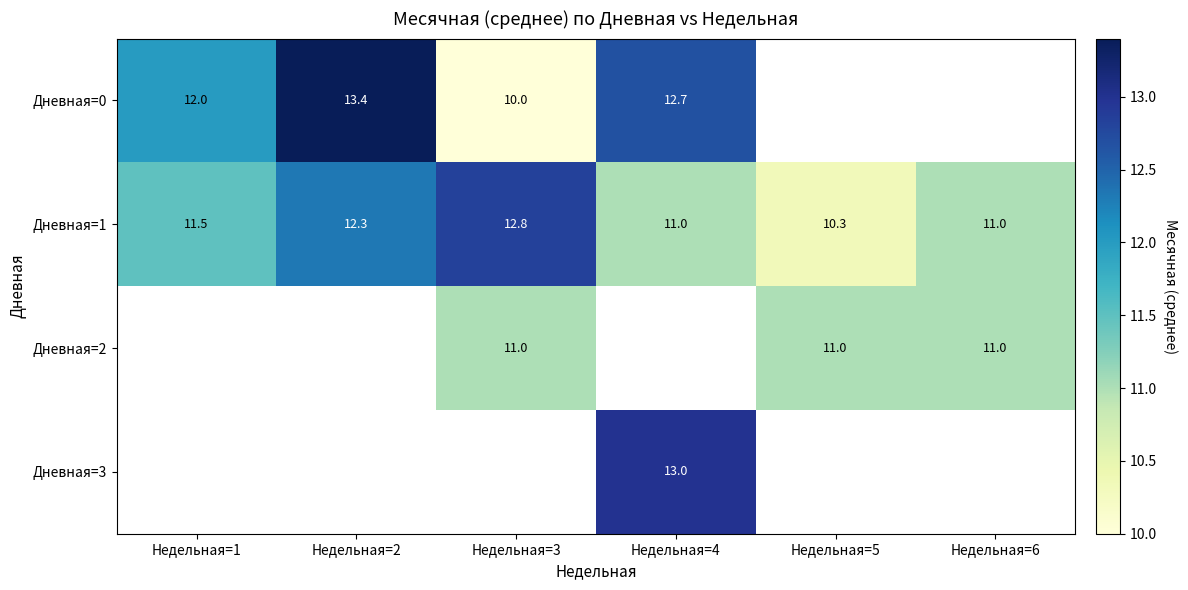

What is the spread (max minus min) of values at Недельная=1?

0.5